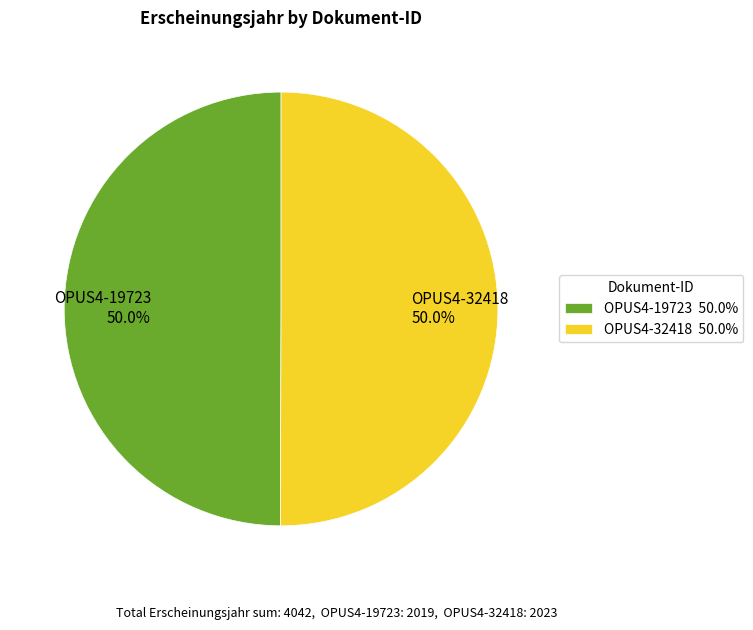

Approximately how many times larger is the value at OPUS4-32418 compared to OPUS4-19723?

1.0